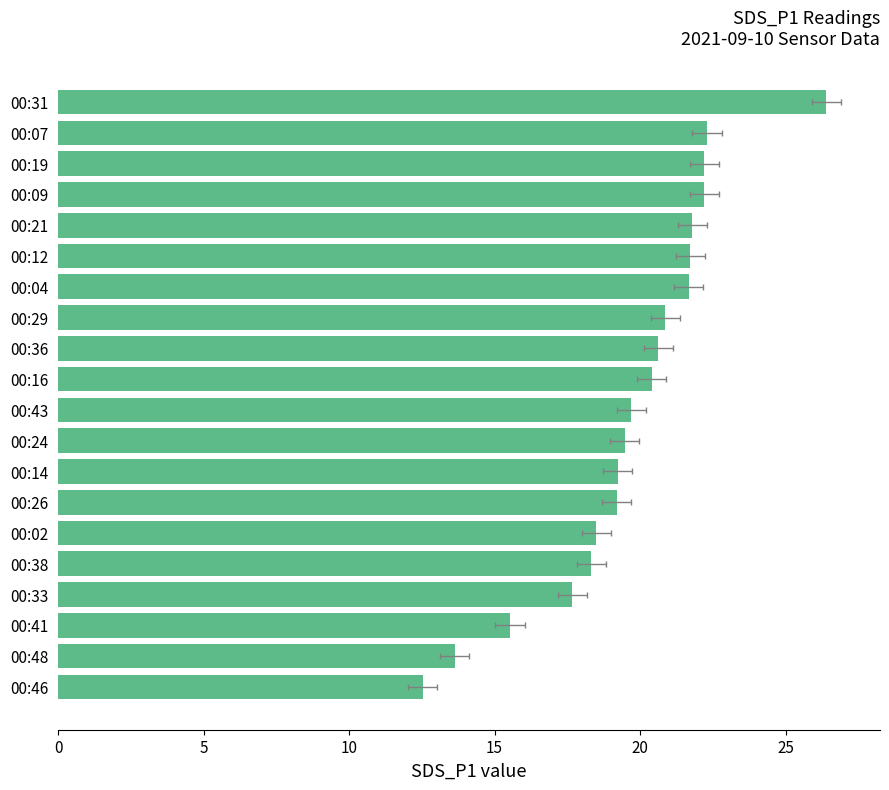

What is the sum of the values at 00:07 and 00:02?

40.8